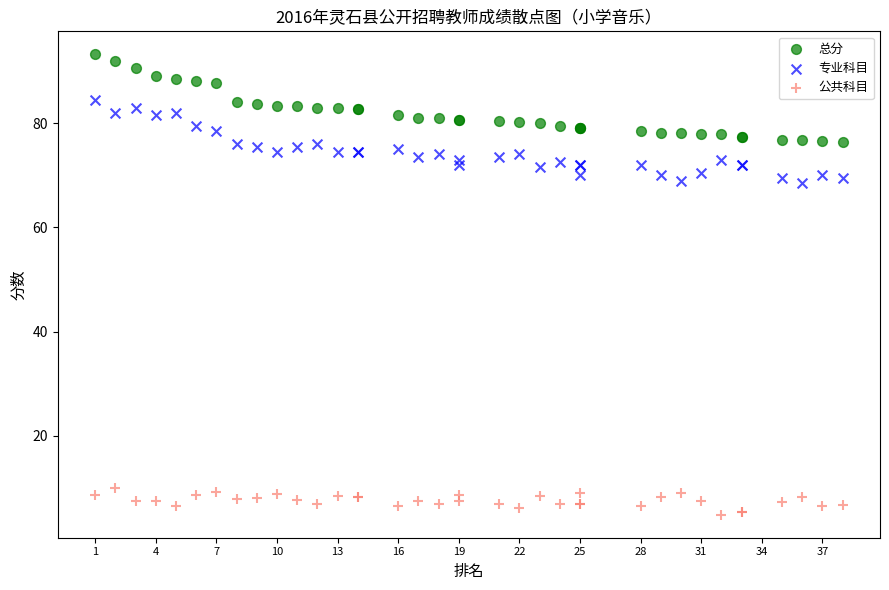

What are all the series names shown in the legend?

总分, 专业科目, 公共科目